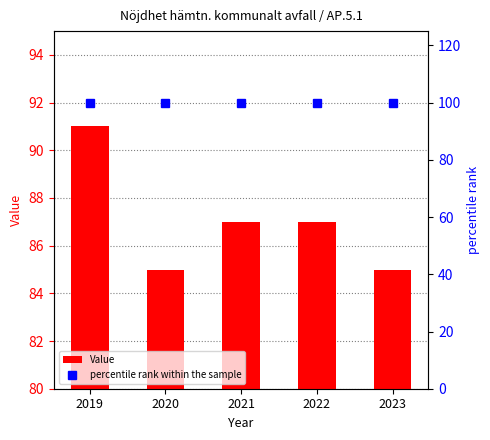

Rank the categories by percentile rank within the sample value from lowest to highest.

2019, 2020, 2021, 2022, 2023